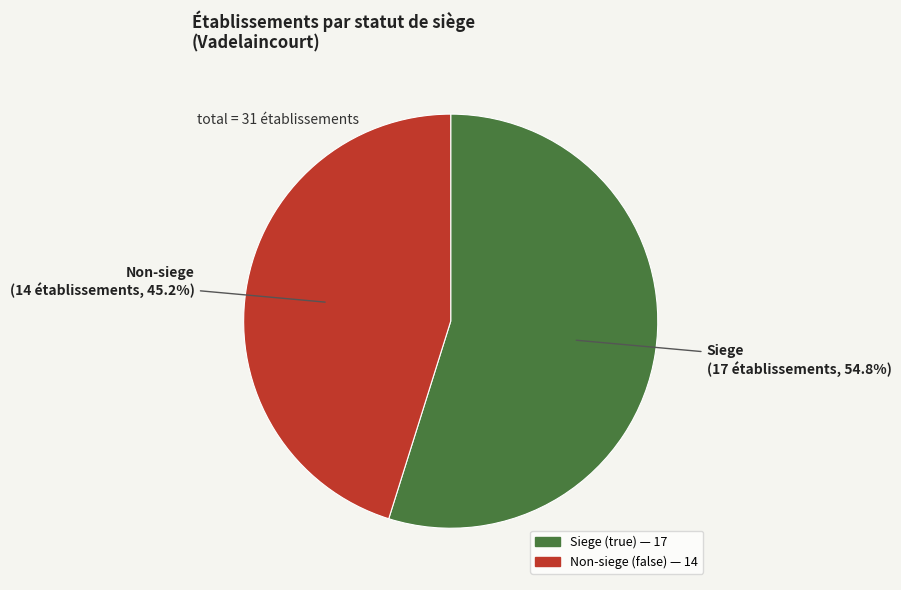

How many slices are in this pie chart?

2